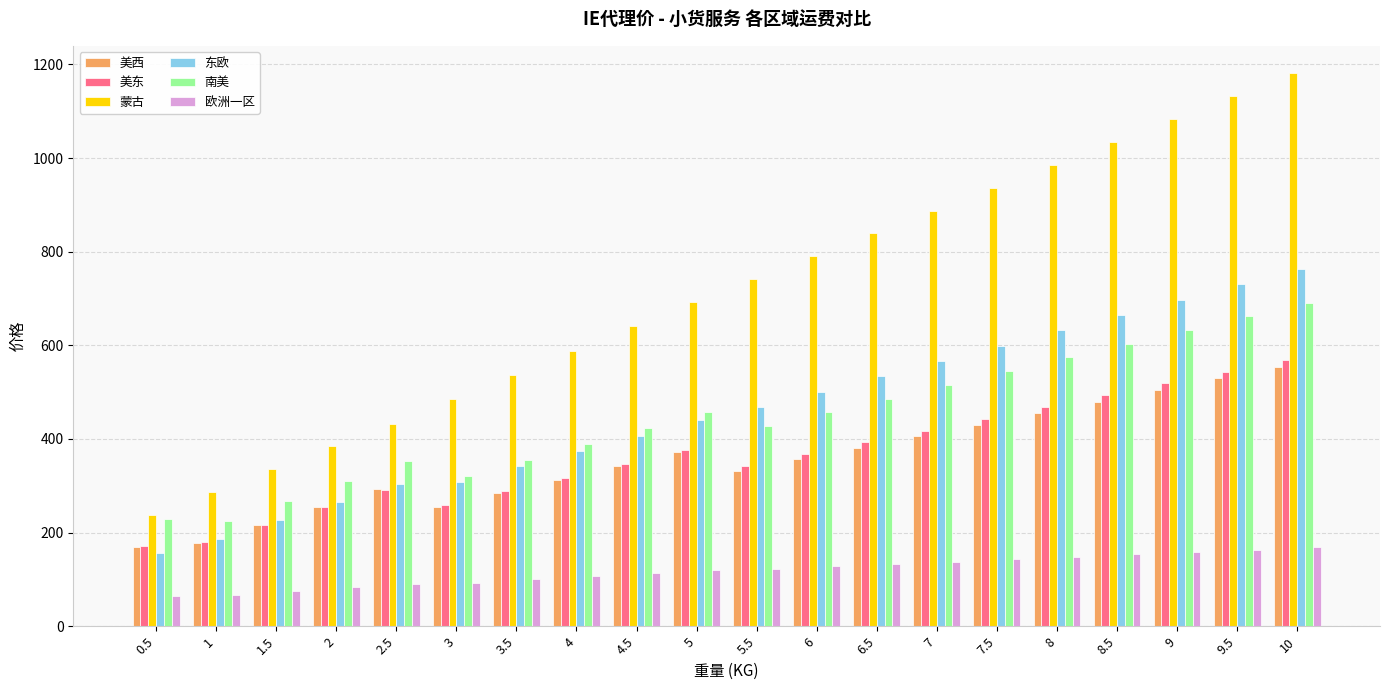

What is the sum of all 东欧 values?

9165.0